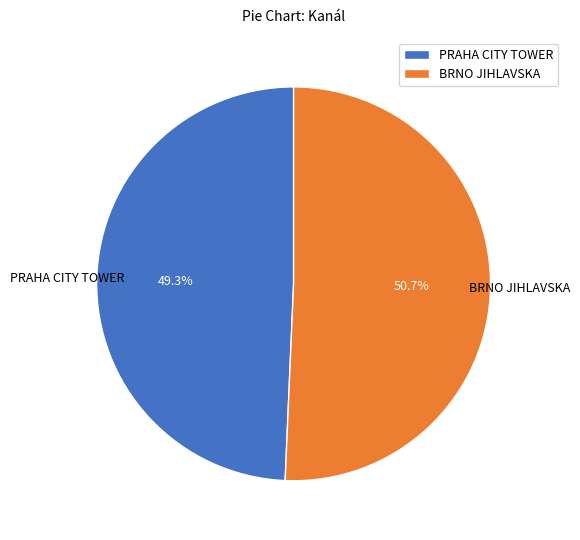

What is the smallest slice in the pie chart?

PRAHA CITY TOWER